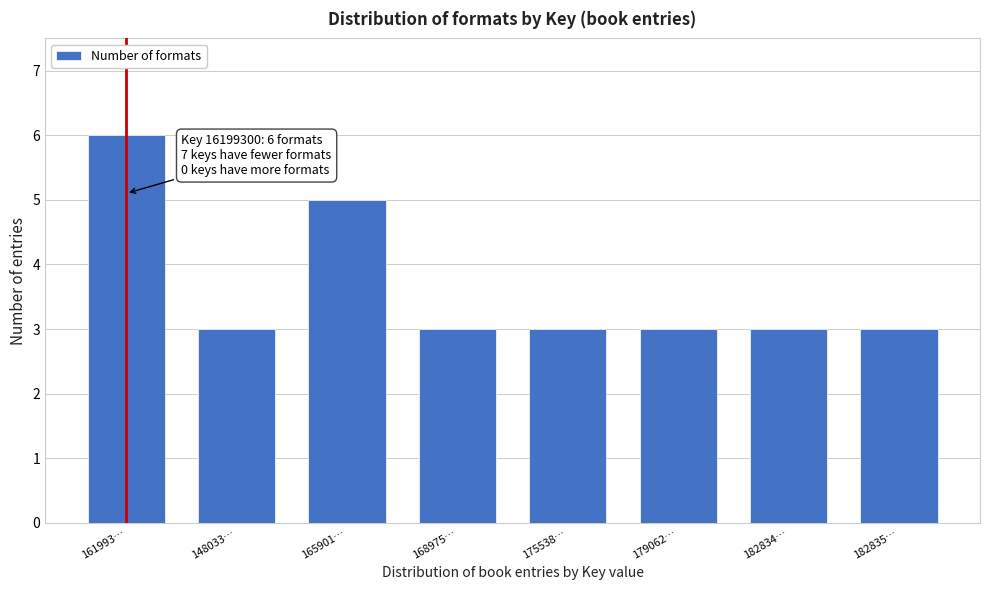

Reading left to right, list all the values displayed in this chart.

161993…=6	148033…=3	165901…=5	168975…=3	175538…=3	179062…=3	182834…=3	182835…=3